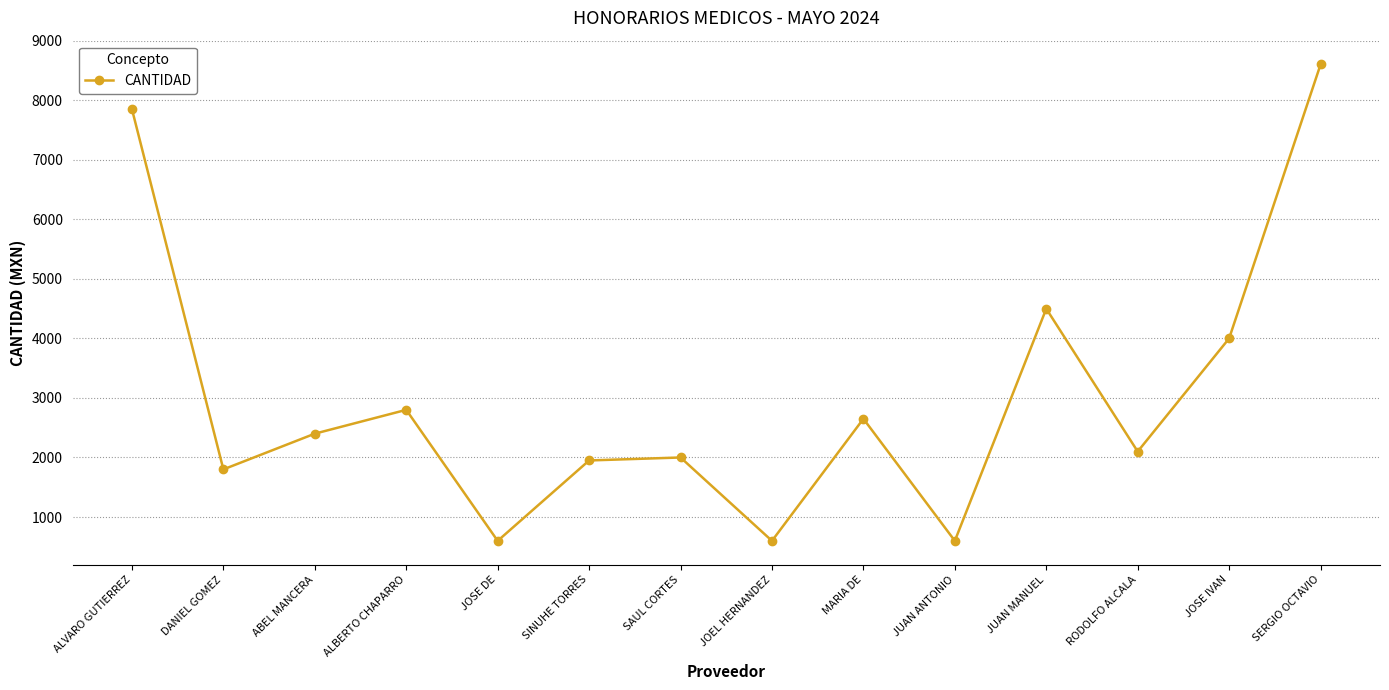

How many data points does each series have?

14